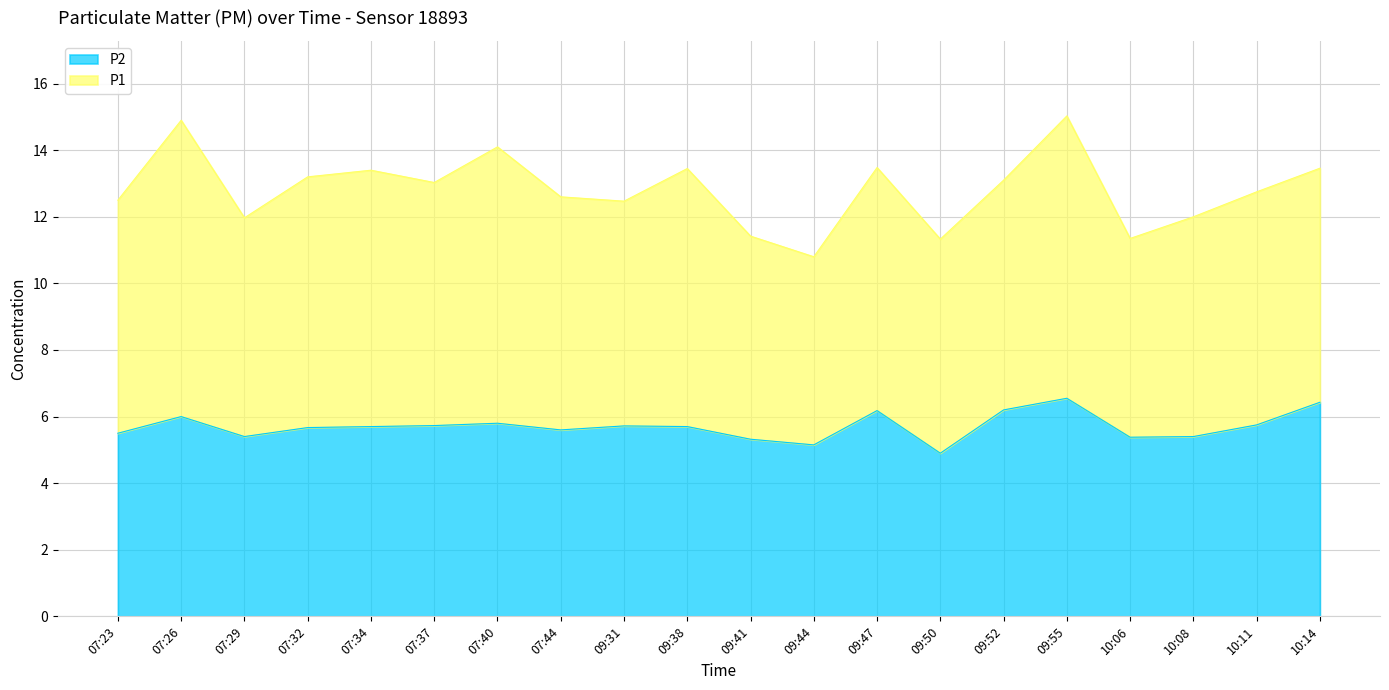

True or false: P2 has a value of 5.6 at 07:44.

True